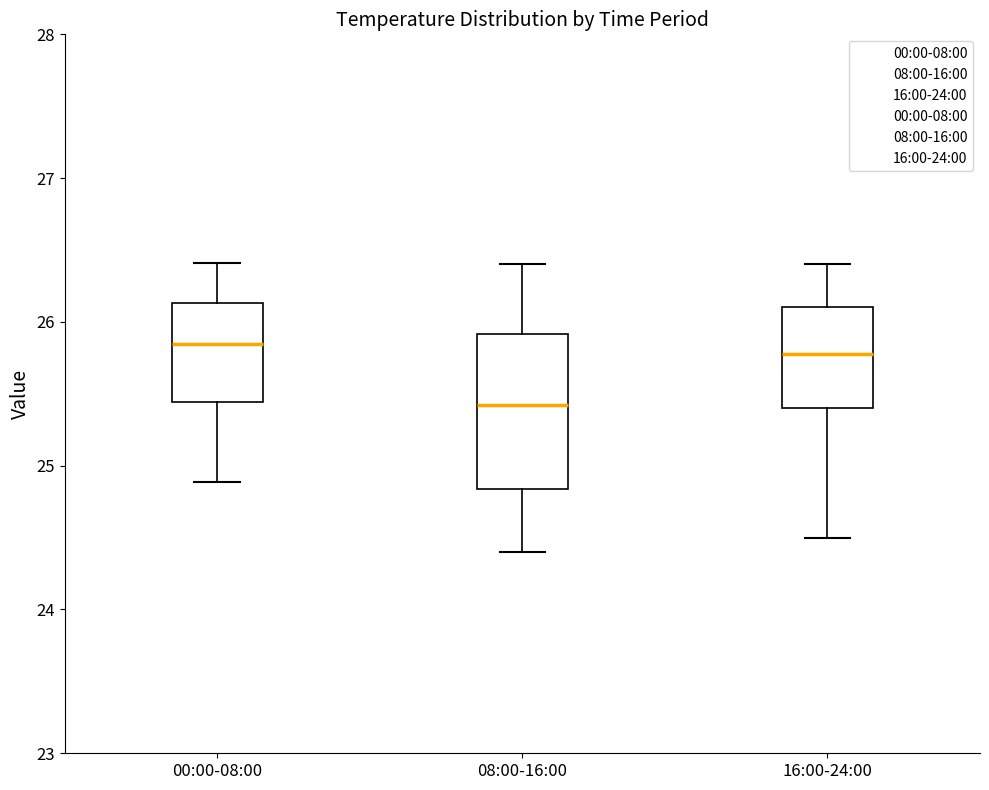

Reading left to right, read every box against the y-axis: the position of its median line, the range the box covers, and the ends of its whiskers. The values are not printed on the chart, so give them approximately, as read against the axis.

00:00-08:00: median 25.8, box 25.4 to 26.1, whiskers 24.9 to 26.4
08:00-16:00: median 25.4, box 24.8 to 25.9, whiskers 24.4 to 26.4
16:00-24:00: median 25.8, box 25.4 to 26.1, whiskers 24.5 to 26.4